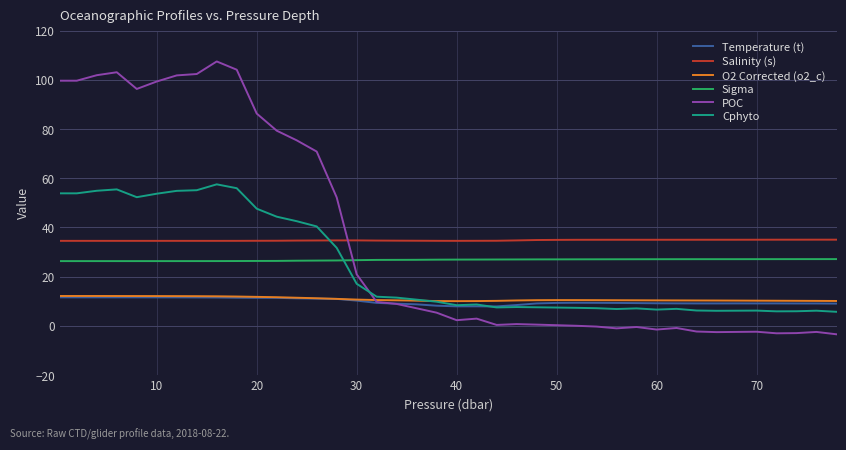

Which series has the widest spread of values?

POC